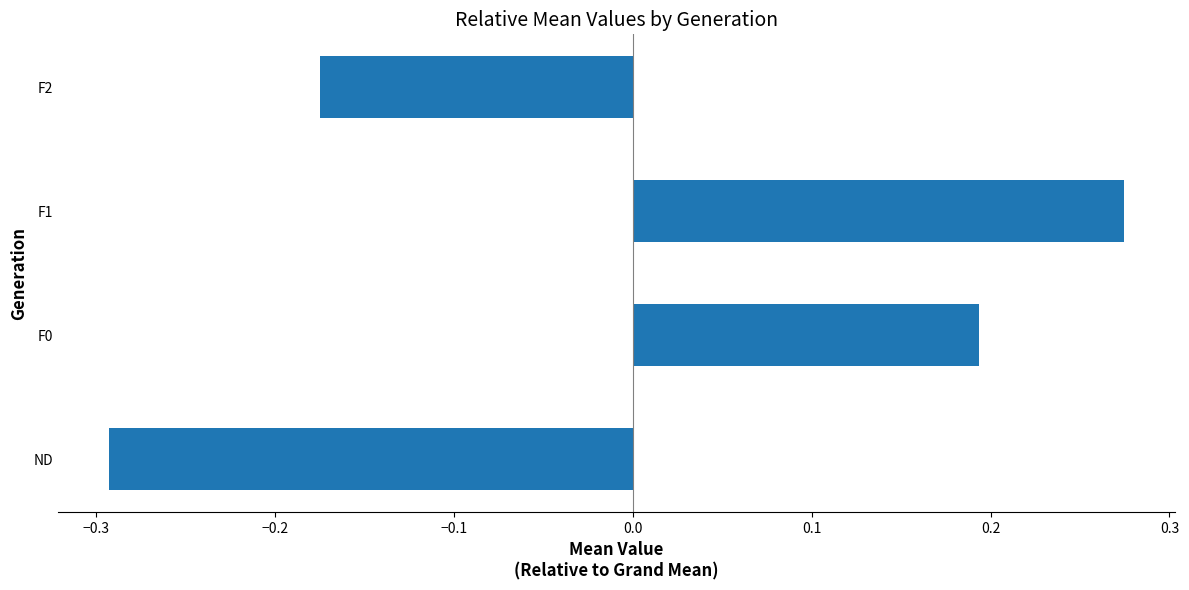

Rank the categories by value from highest to lowest.

F1, F0, F2, ND